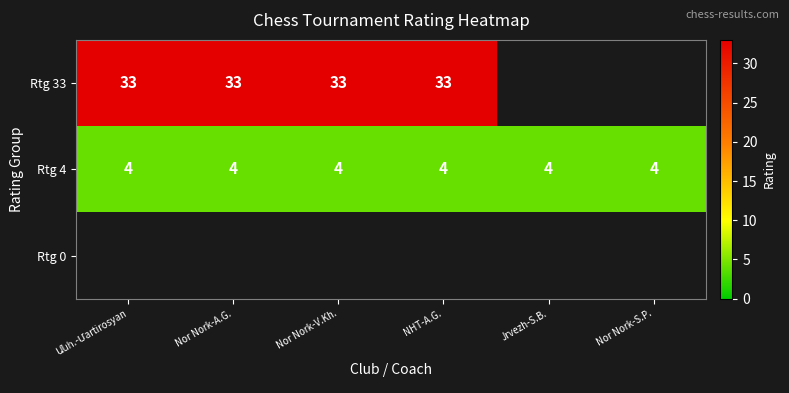

Count the number of data series in this chart.

3